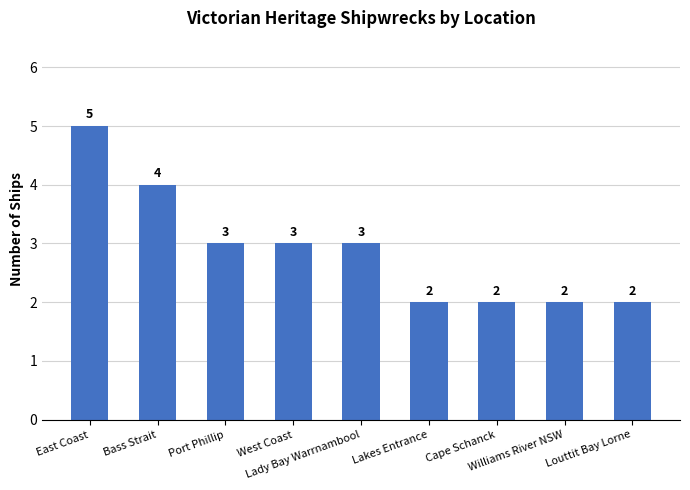

How many values are between 2 and 3?

7